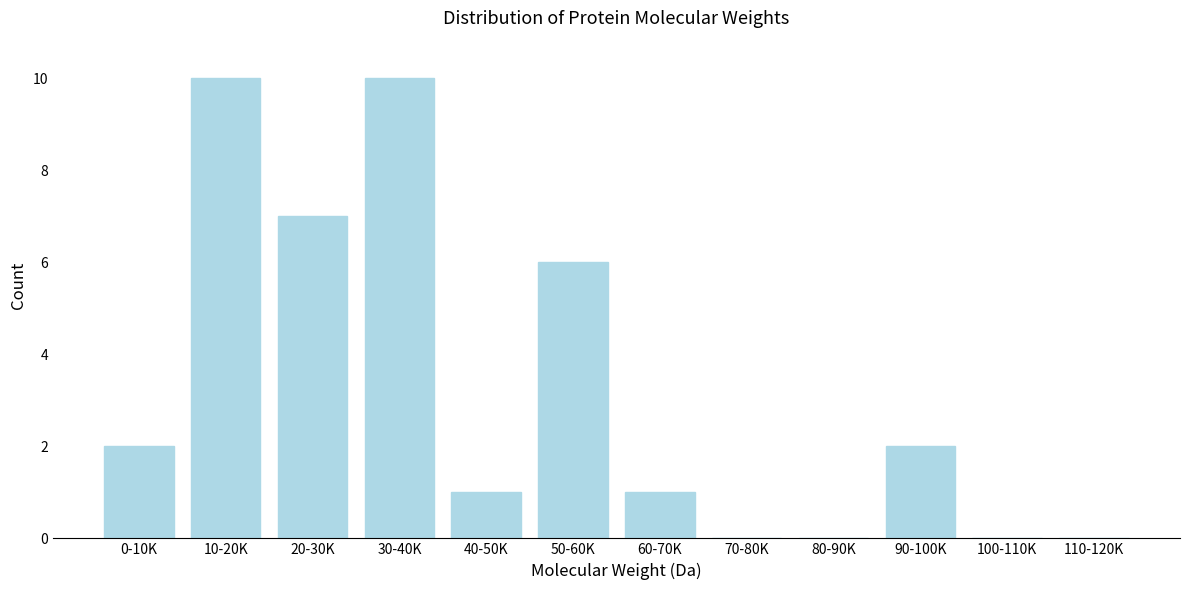

Reading left to right, extract all data points from this chart.

0-10K=2	10-20K=10	20-30K=7	30-40K=10	40-50K=1	50-60K=6	60-70K=1	70-80K=0	80-90K=0	90-100K=2	100-110K=0	110-120K=0